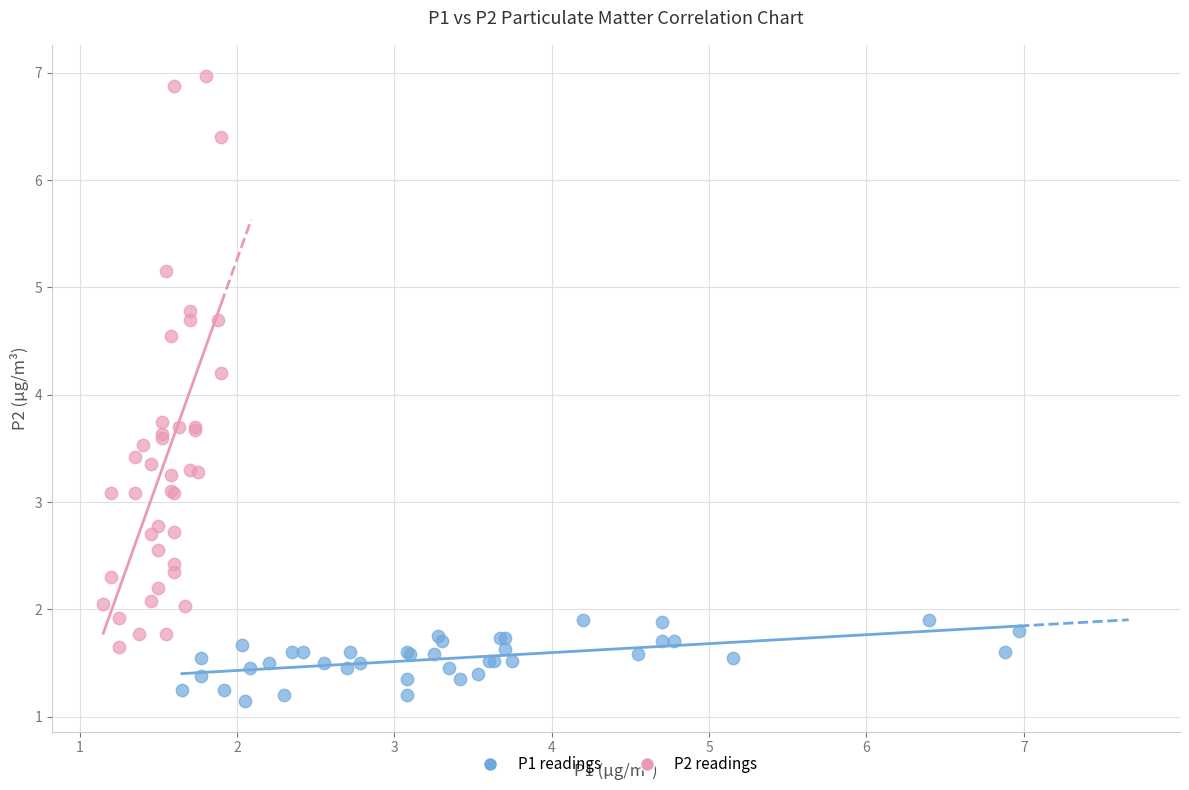

Which series contains the lowest Y value?

P1 readings